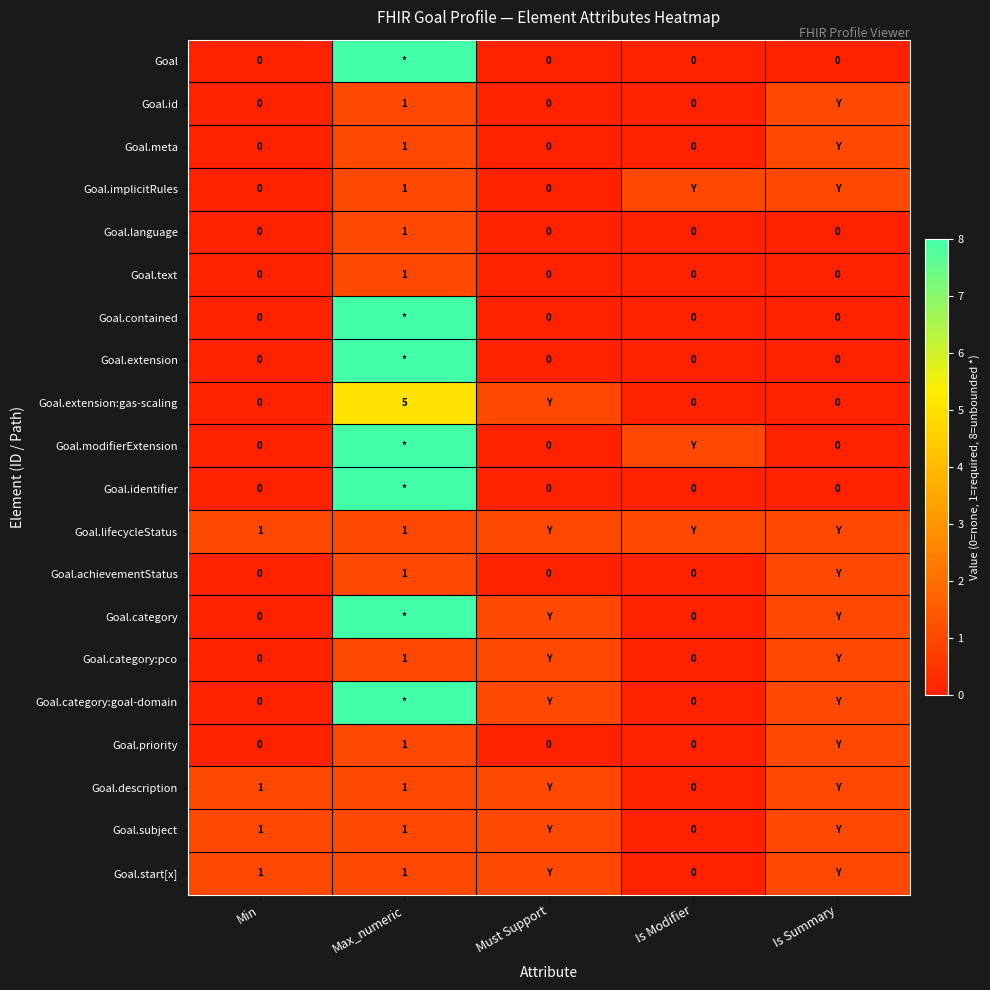

The Goal.language series shows 1 at Max_numeric. True or false?

True